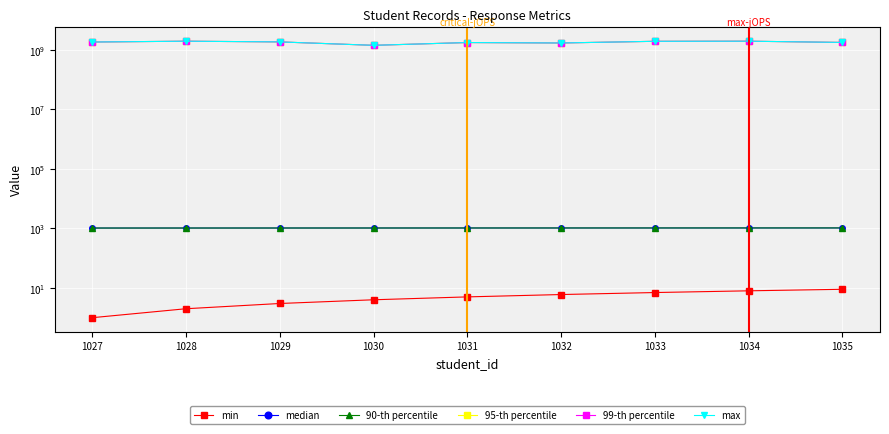

At how many categories does at least one series exceed 1114661116?

9